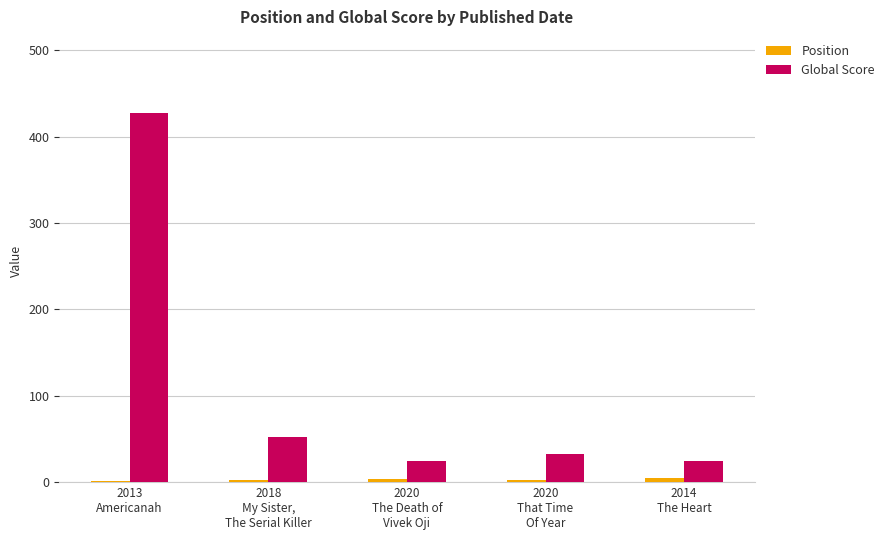

At which label does Global Score reach its peak?

2013
Americanah